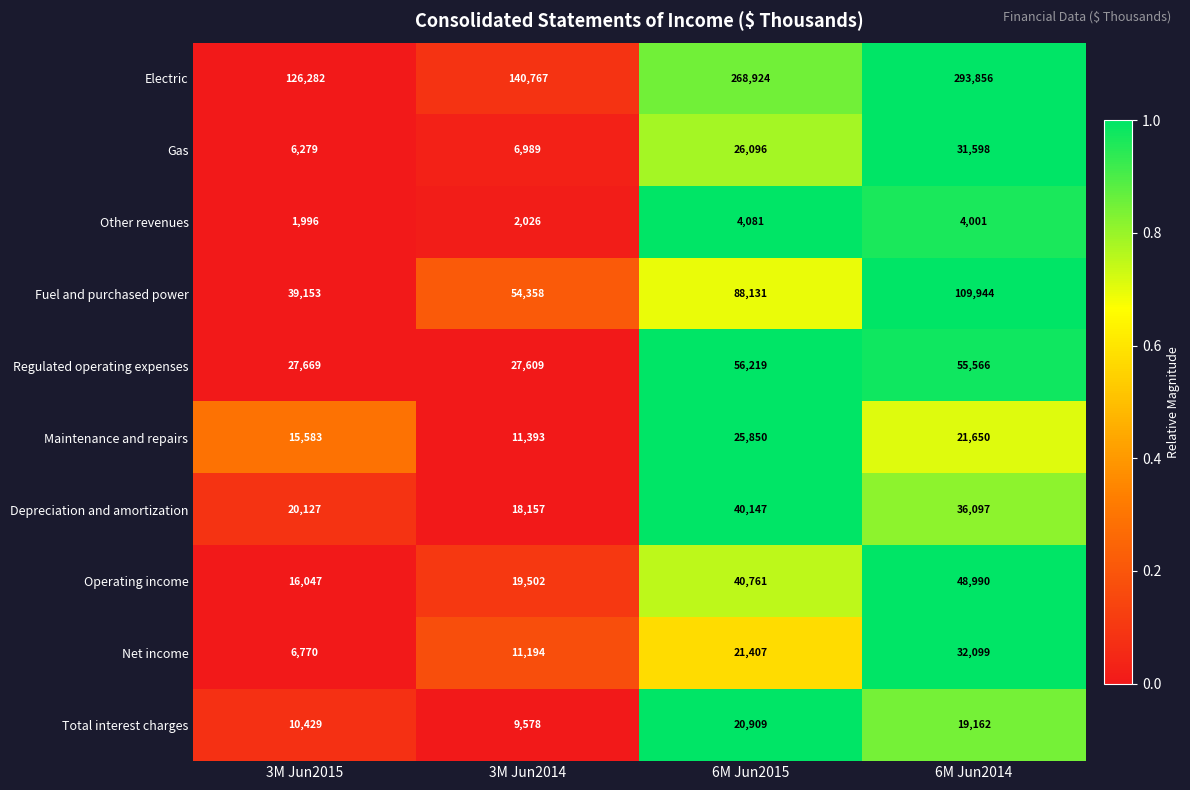

True or false: Depreciation and amortization has a value of 28827 at 3M Jun2014.

False